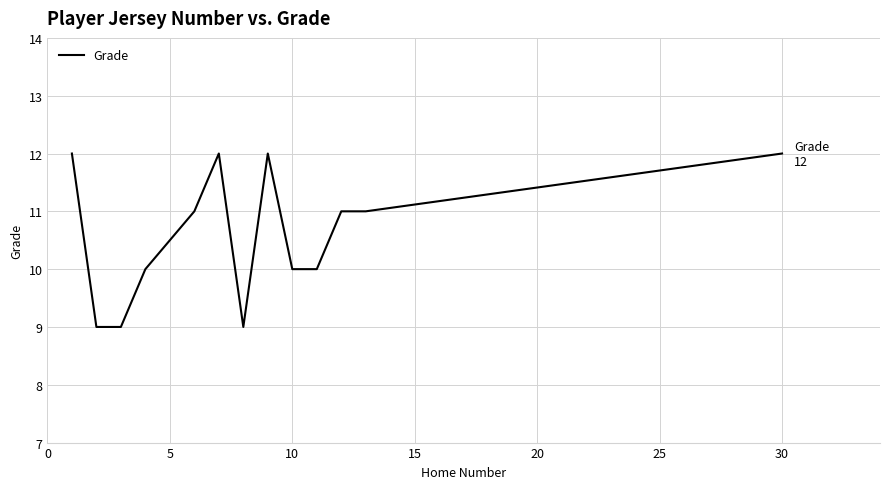

How many values are between 10 and 12?

10